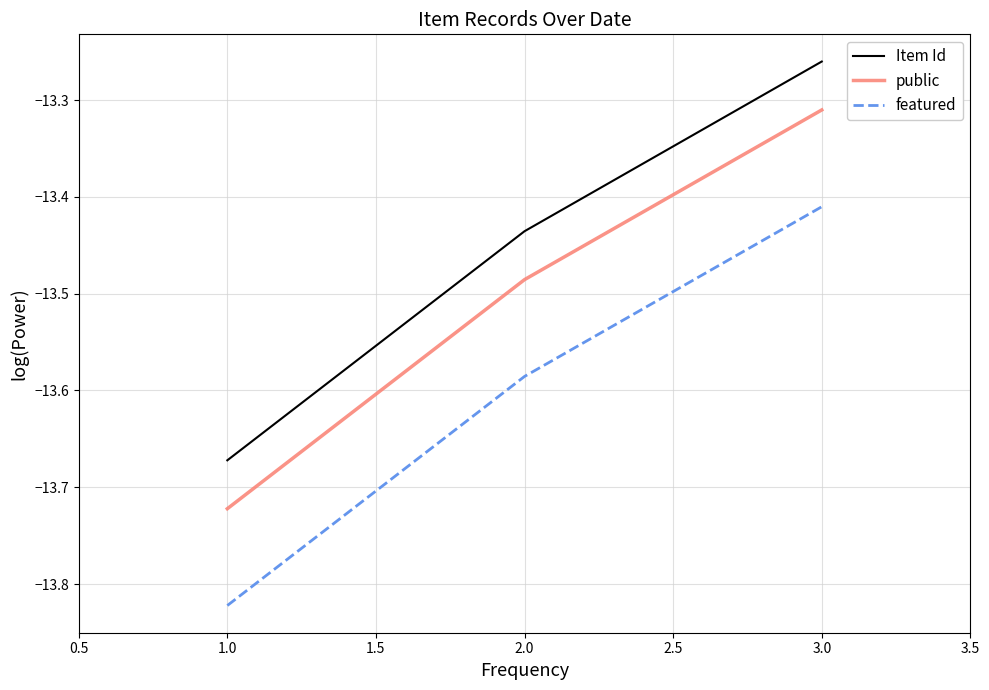

Is it true that Item Id equals -4.0 at 2.0?

False